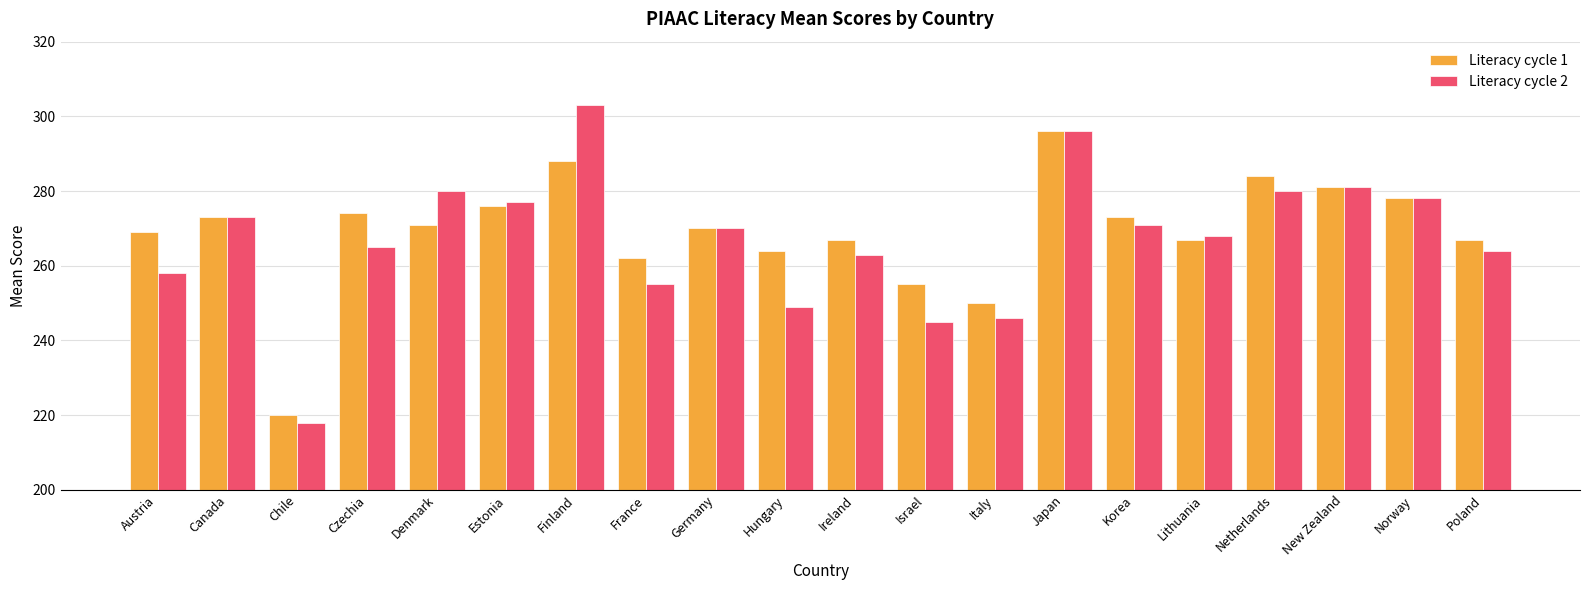

What is the label of the 3rd bar from the right?

New Zealand